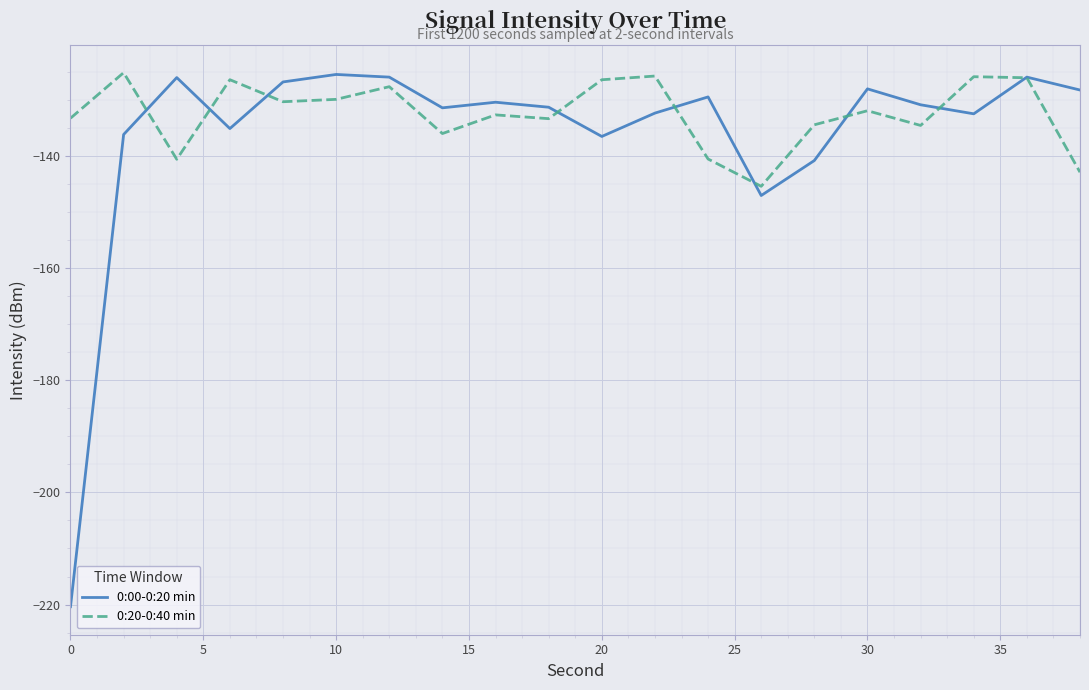

What is the minimum value for 0:00-0:20 min?

-220.4